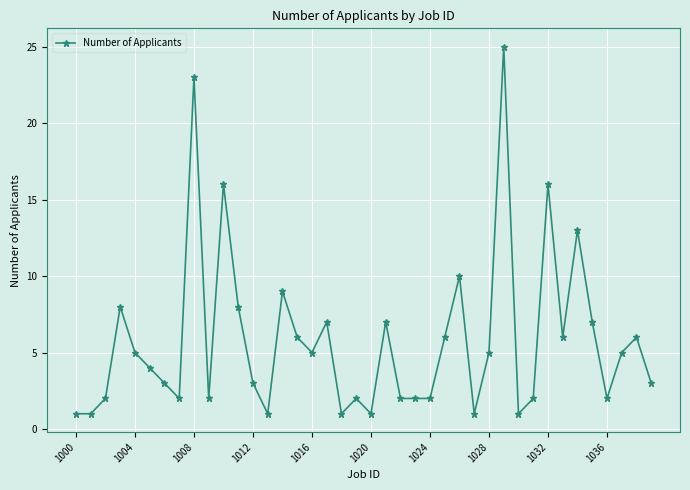

What is the minimum value shown in the chart?

1